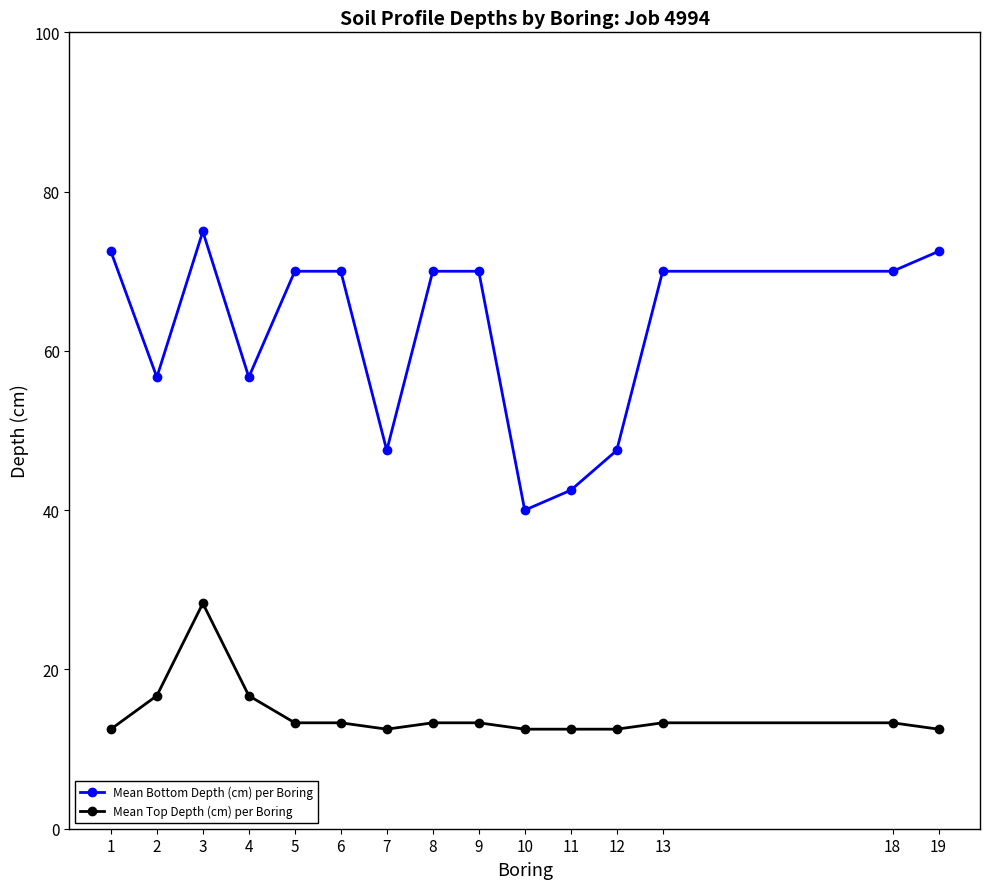

At which category is the sum across all series the highest?

3